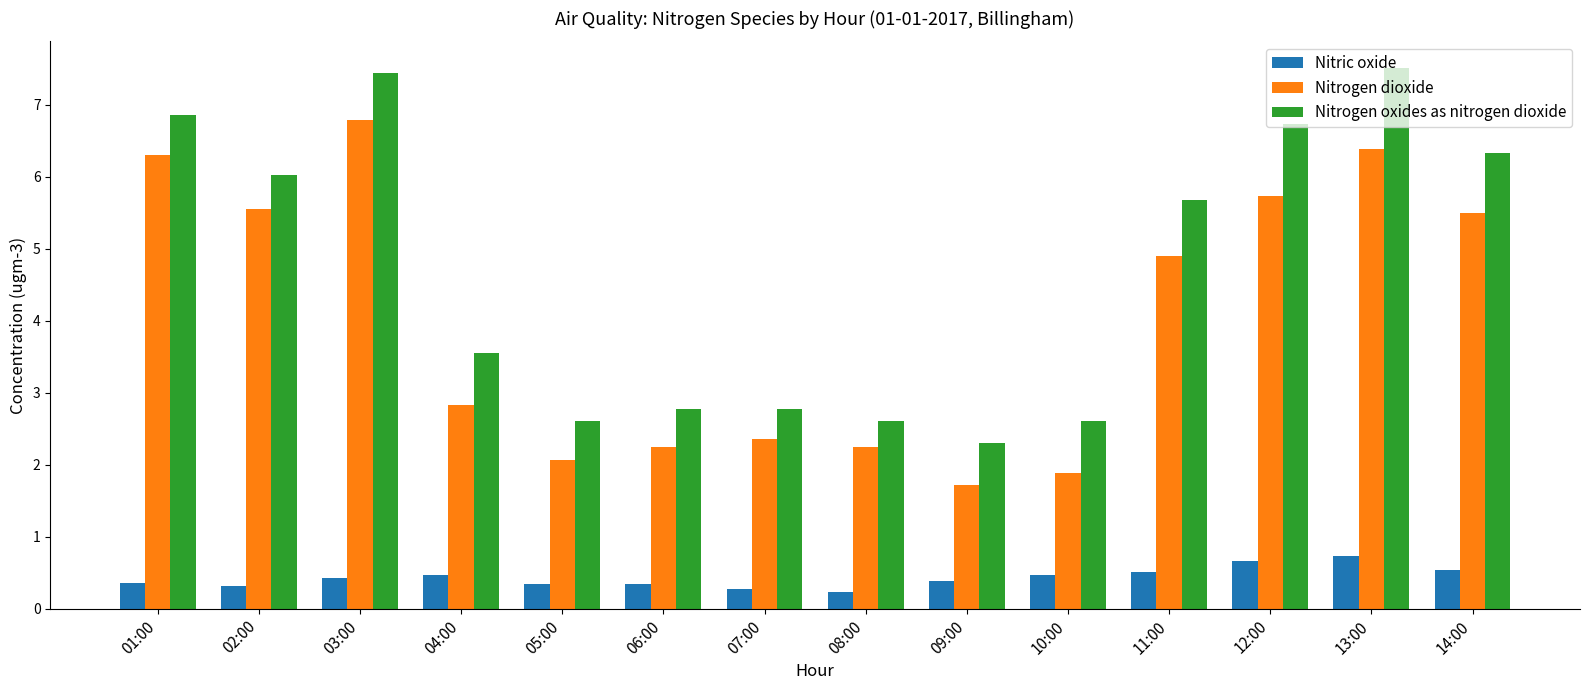

What is the label of the 6th bar from the right?

09:00